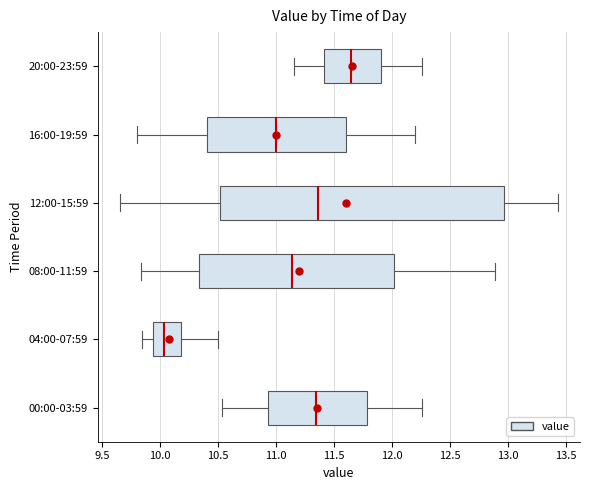

Which box is the widest, from its left edge to its right edge?

12:00-15:59